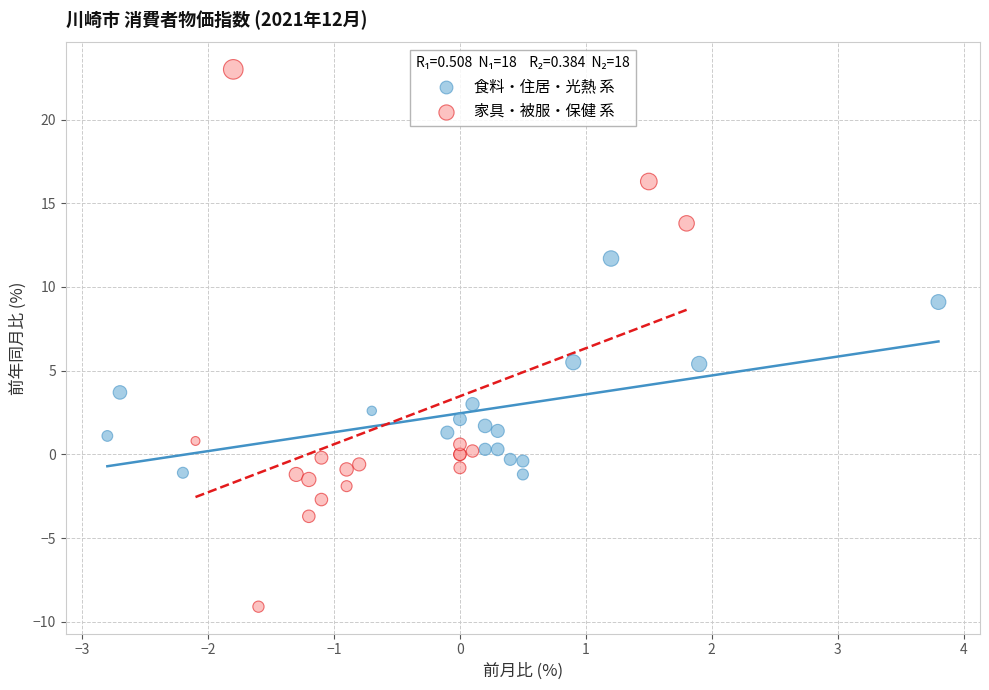

Which series has the largest Y range (max minus min)?

家具・被服・保健 系